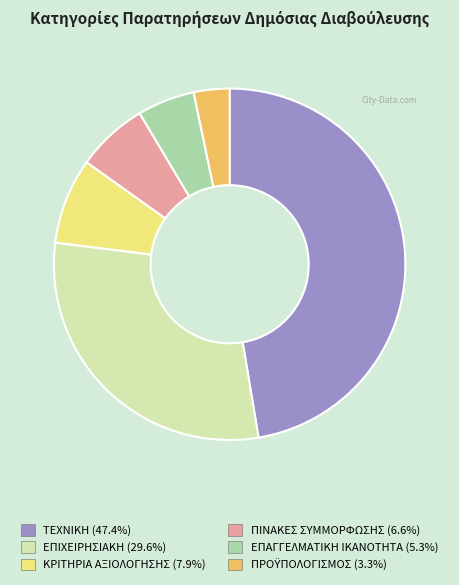

Is there any slice that represents more than half of the pie?

No